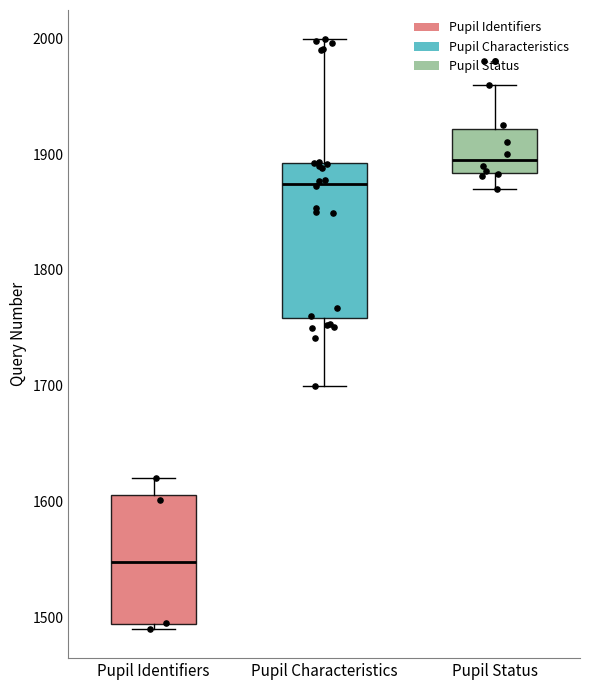

Reading left to right, transcribe this box plot: for each box, give where its median line is, the range the box spans, and where its two whiskers end, as read against the y-axis. The values are not printed on the chart, so give them approximately, as read against the axis.

Pupil Identifiers: median 1550, box 1490 to 1610, whiskers 1490 (just below the box's lower edge) to 1620
Pupil Characteristics: median 1870, box 1760 to 1890, whiskers 1700 to 2000
Pupil Status: median 1900, box 1880 to 1920, whiskers 1870 to 1960